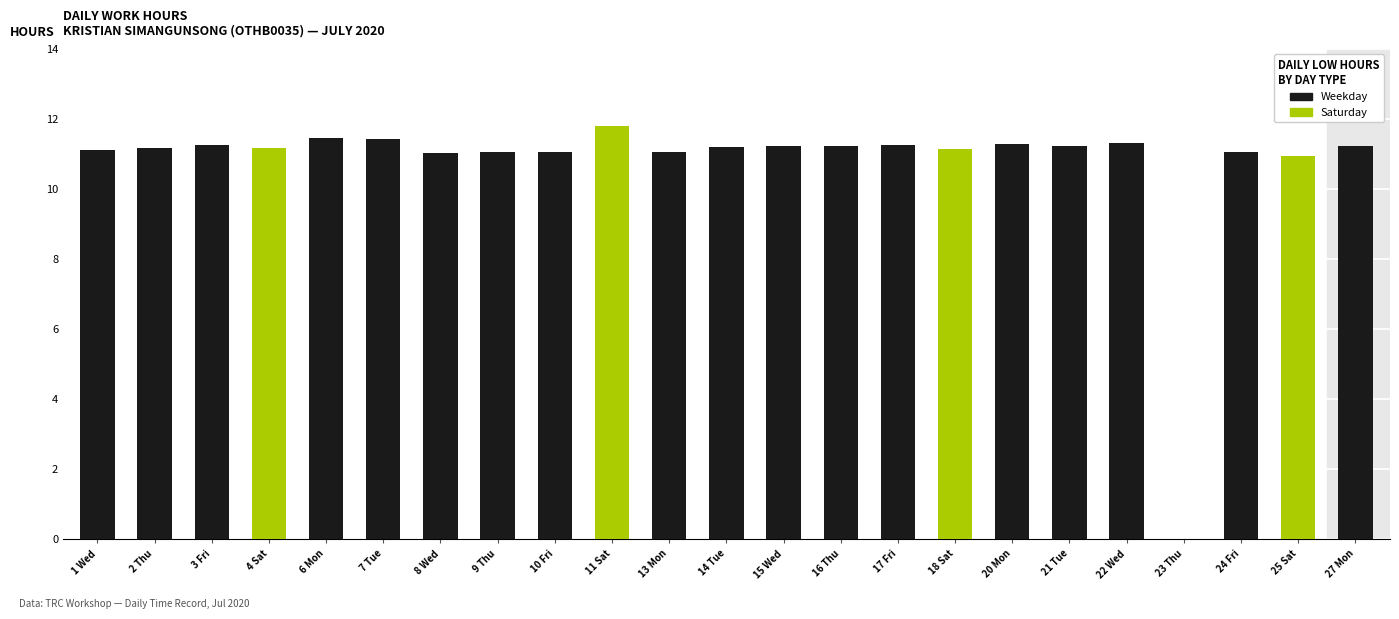

What is the sum of all values?

246.8